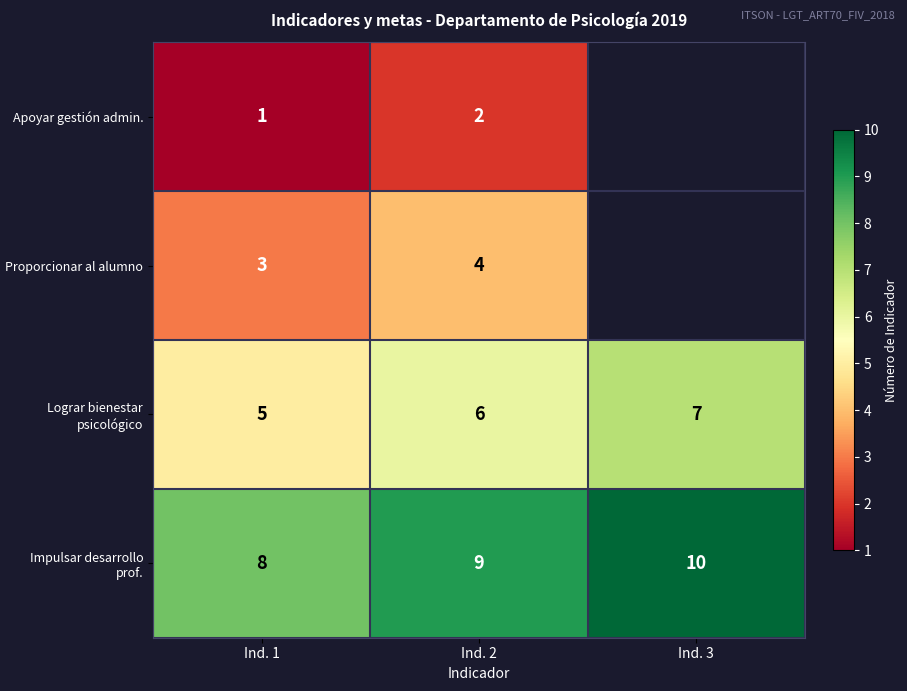

What is the average value of the Impulsar desarrollo prof. series?

9